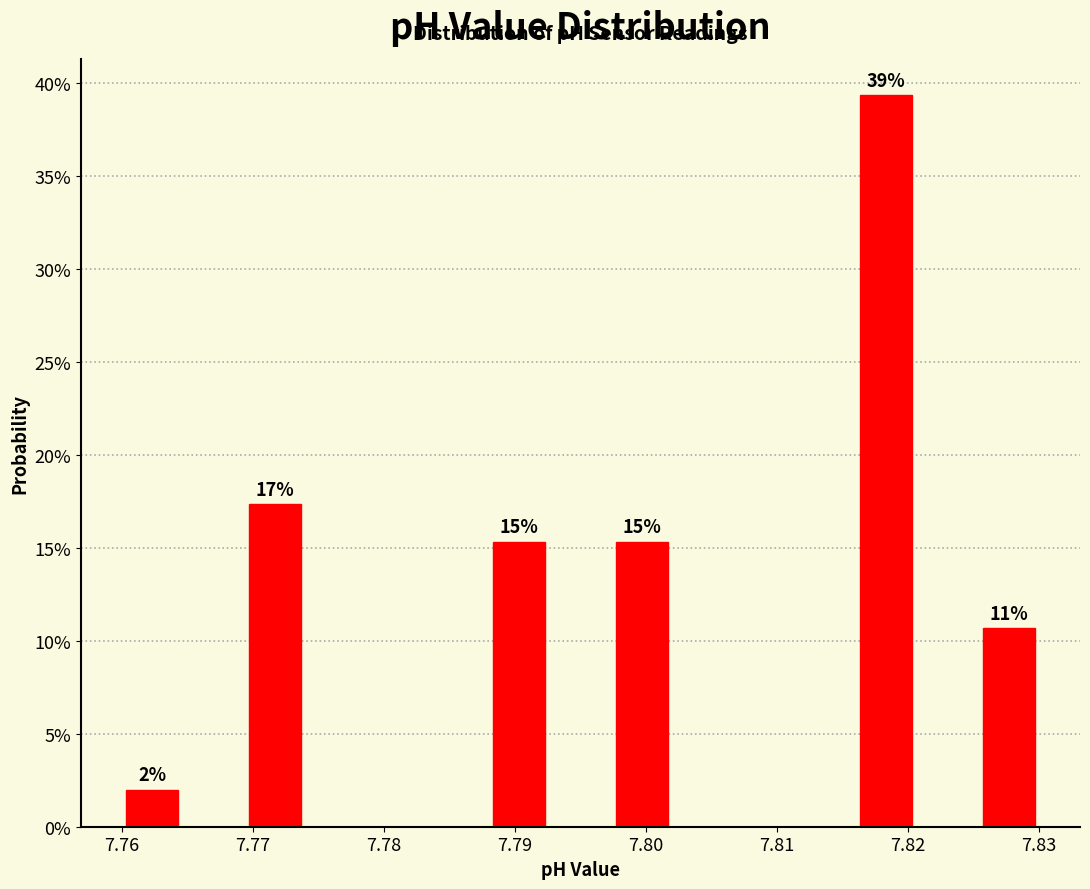

Which range on the x-axis has the tallest bar?

7.816 to 7.821